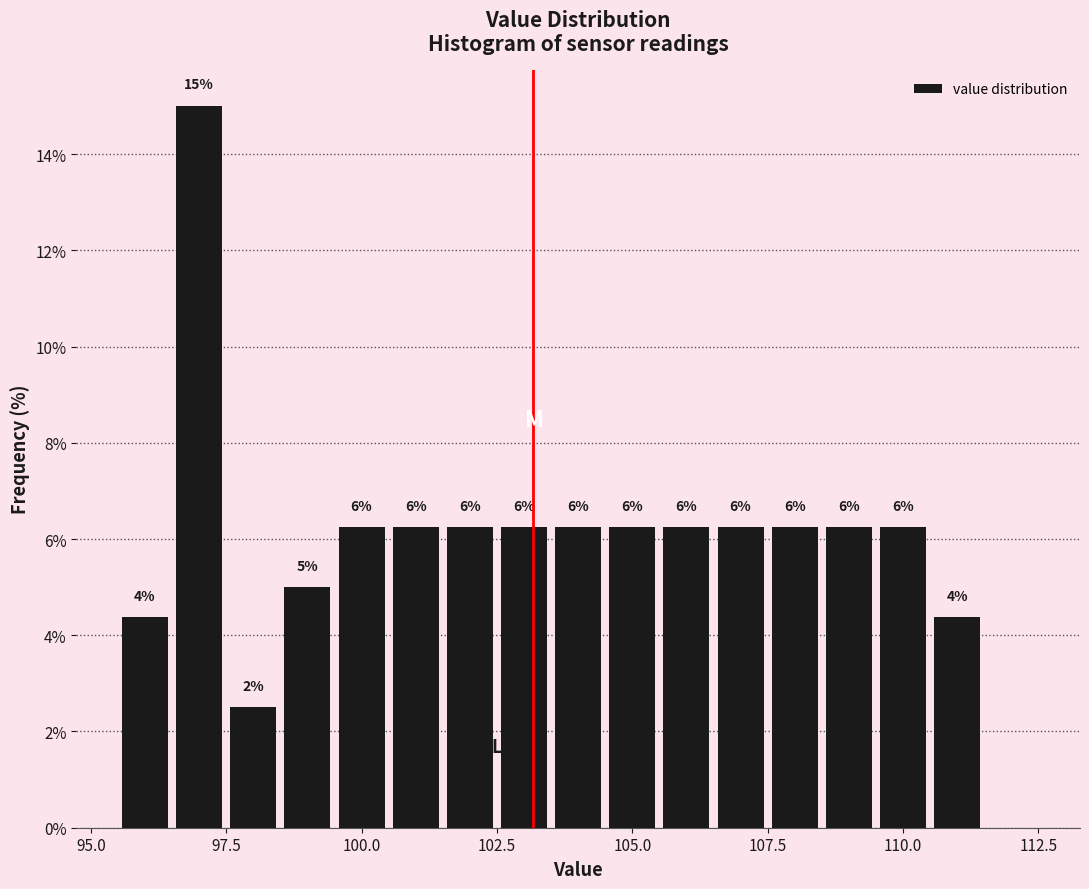

Around what value on the x-axis is the tallest bar? Give the approximate position of its centre, as read against the axis.

97.0